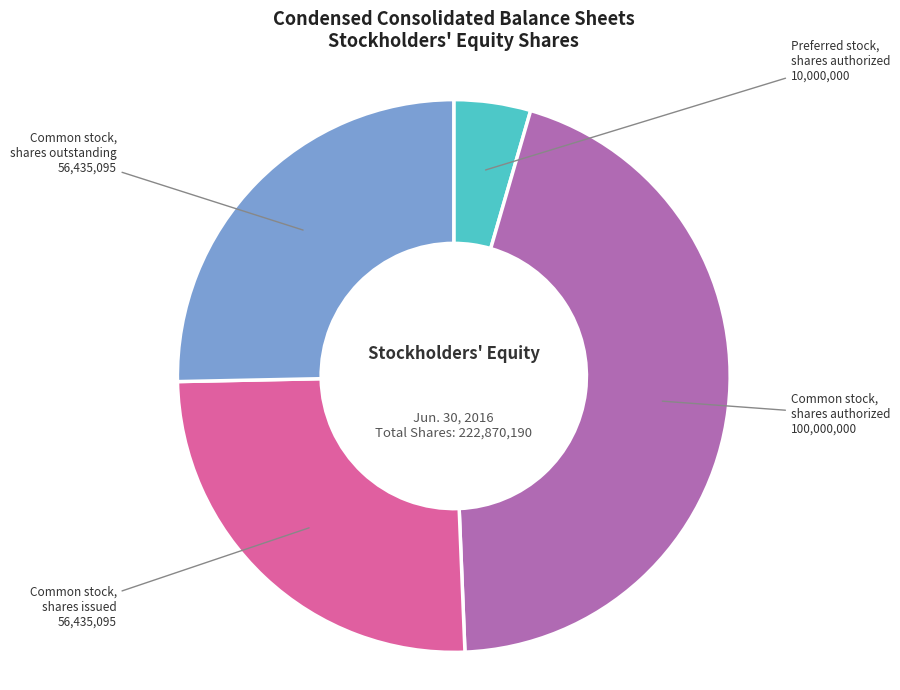

Does any single category account for the majority?

No